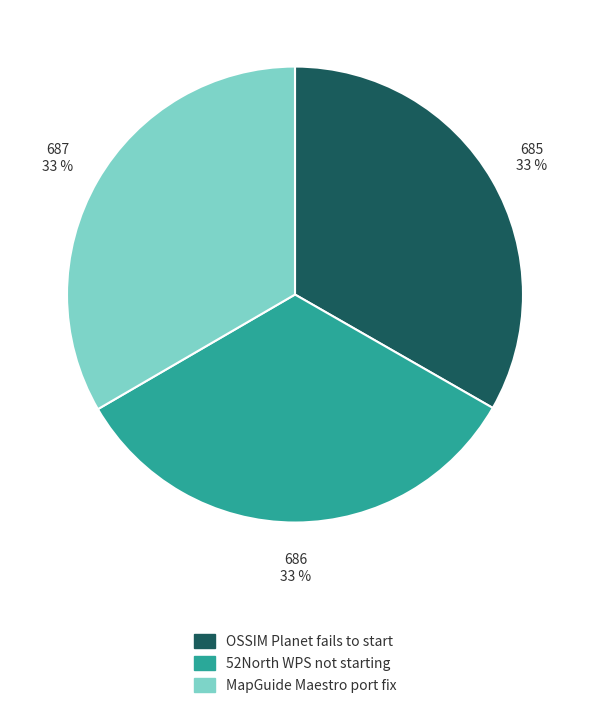

How many segments does this pie chart have?

3